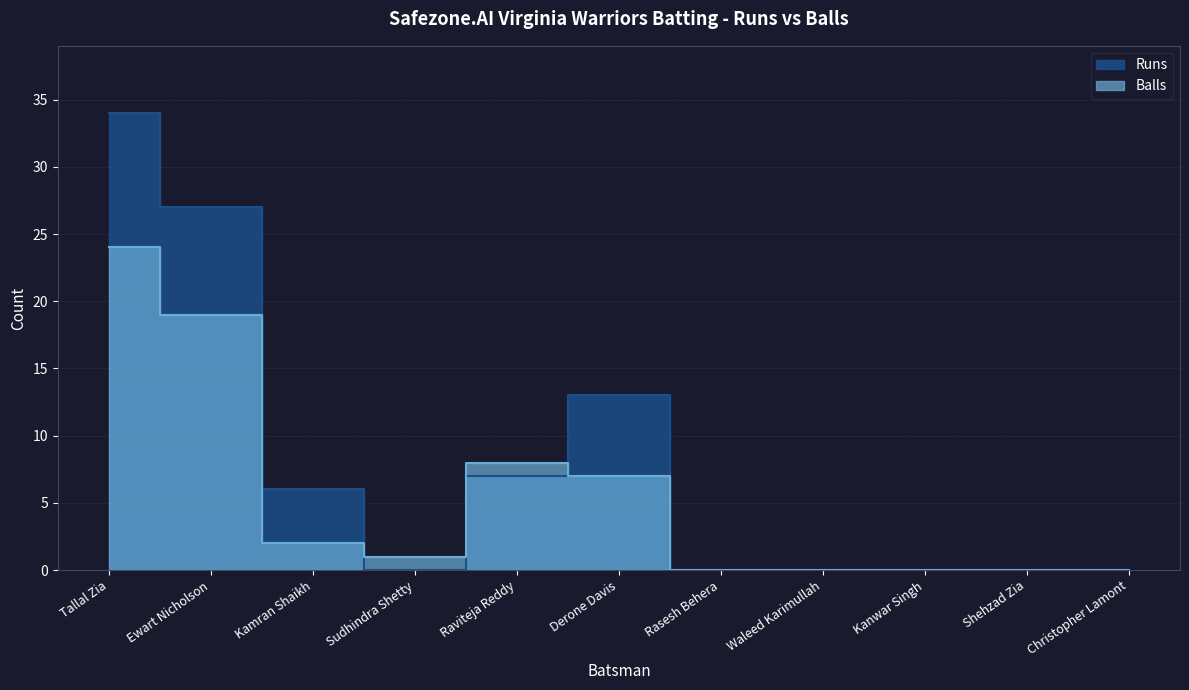

At which label does Runs reach its peak?

Tallal Zia